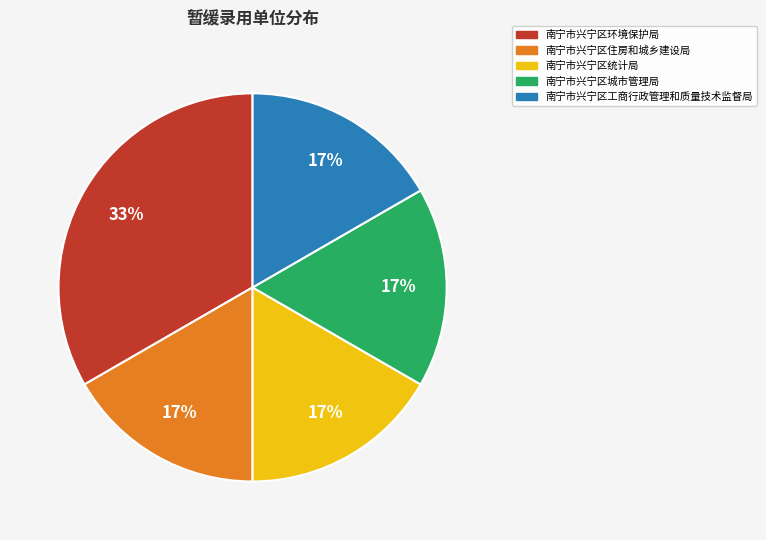

Is it true that 南宁市兴宁区住房和城乡建设局 is 17% of the pie?

True